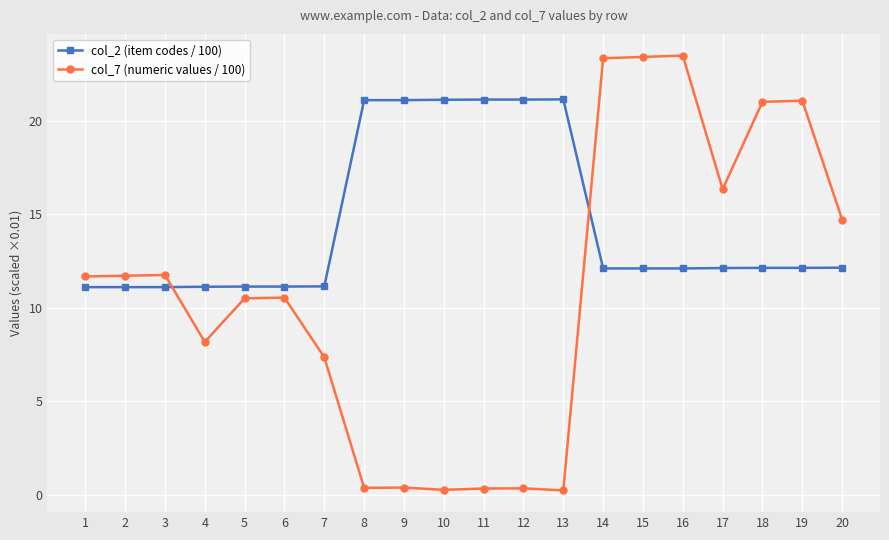

What is the sum of the col_2 (item codes / 100) values at 8 and 14?

33.2